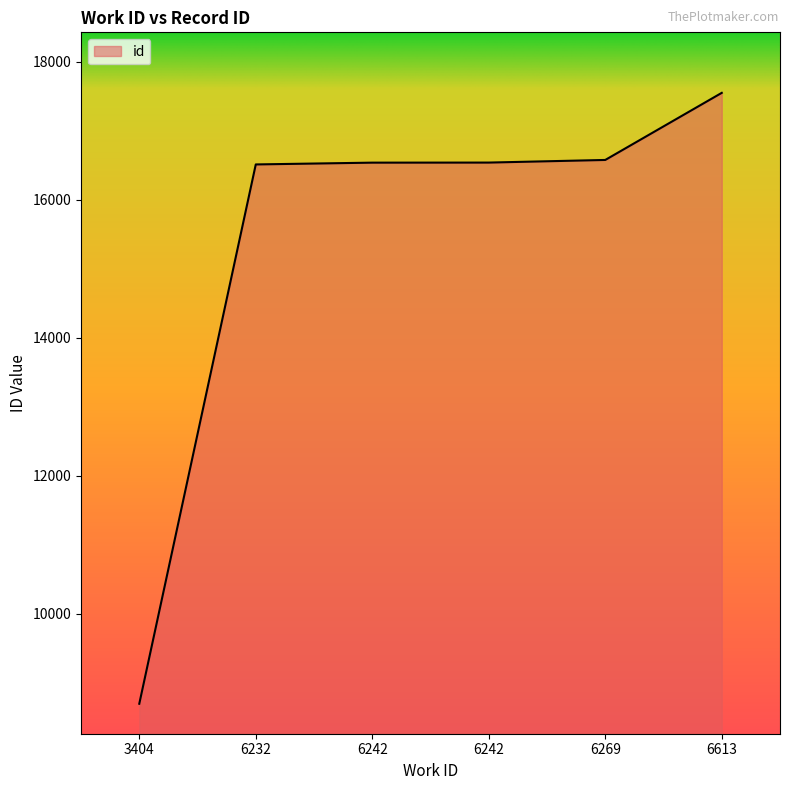

List the labels in order of value, largest first.

6613, 6269, 6242, 6242, 6232, 3404